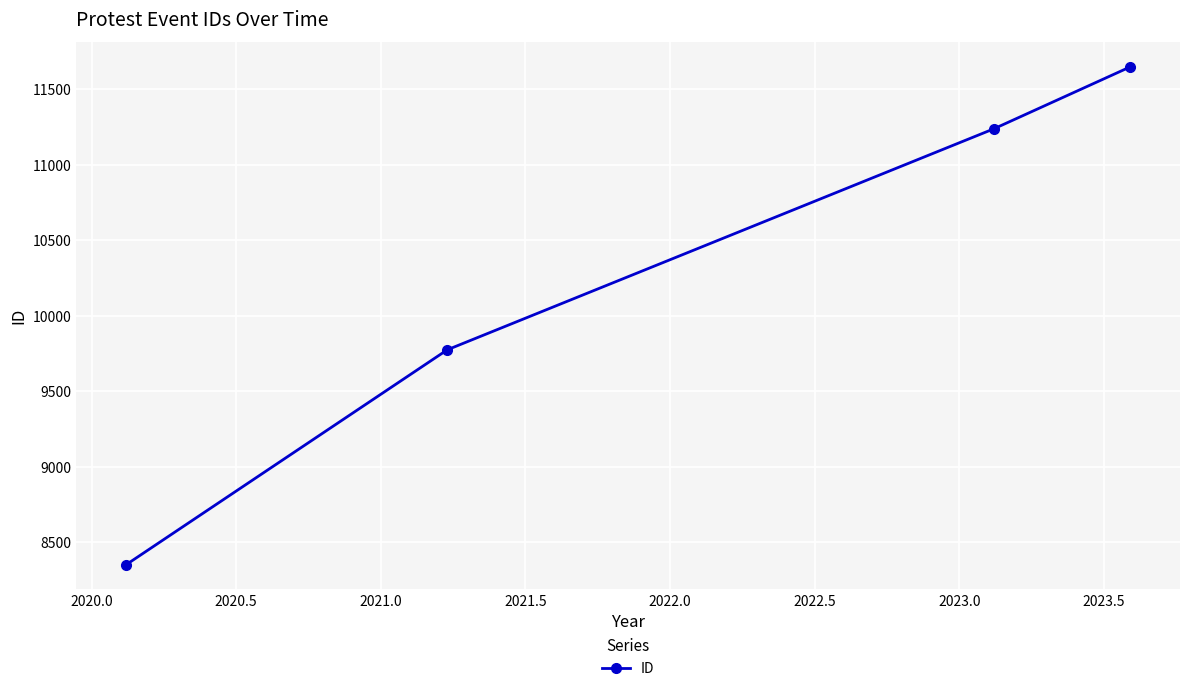

How many values are below 11238?

2